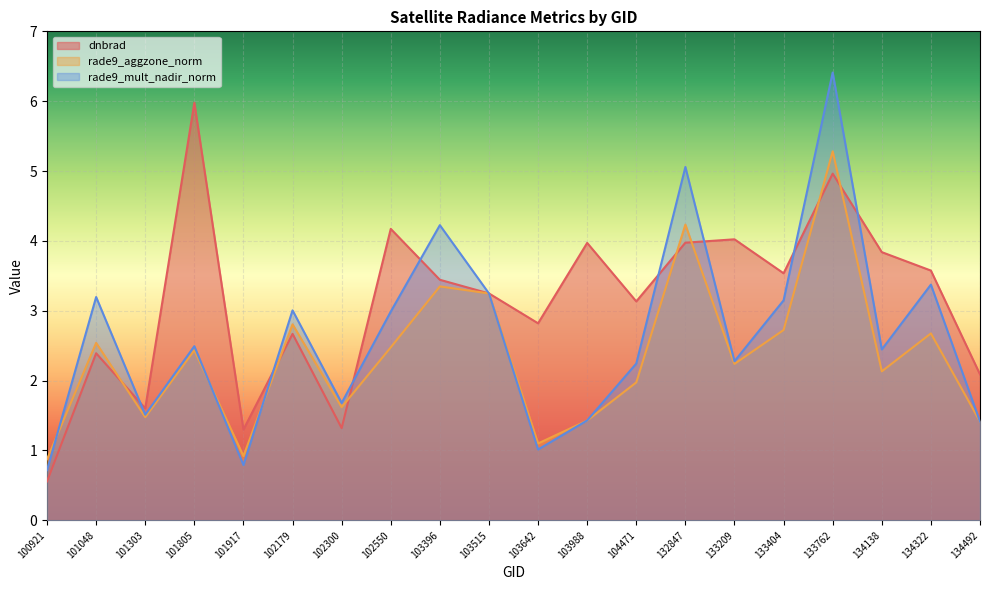

Reading left to right, transcribe all the data shown in this chart.

dnbrad: 0.6	2.4	1.6	6.0	1.3	2.7	1.3	4.2	3.4	3.2	2.8	4.0	3.1	4.0	4.0	3.5	5.0	3.8	3.6	2.1
rade9_aggzone_norm: 0.9	2.5	1.5	2.4	0.9	2.8	1.6	2.5	3.3	3.2	1.1	1.4	2.0	4.2	2.2	2.7	5.3	2.1	2.7	1.4
rade9_mult_nadir_norm: 0.7	3.2	1.5	2.5	0.8	3.0	1.7	3.0	4.2	3.2	1.0	1.4	2.2	5.1	2.3	3.1	6.4	2.4	3.4	1.4